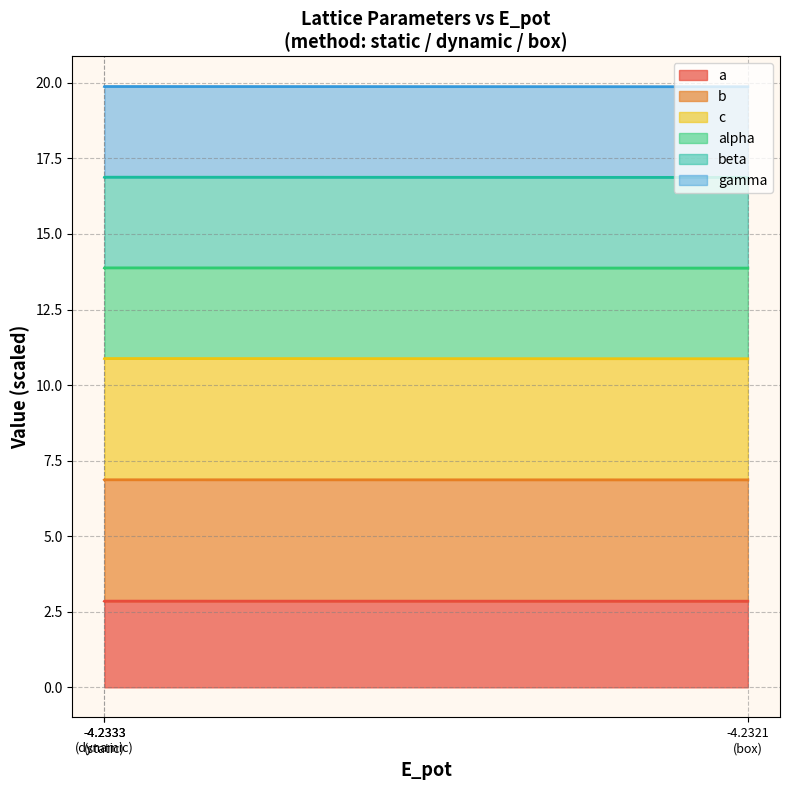

What is the label of the 2nd point from the right?

dynamic